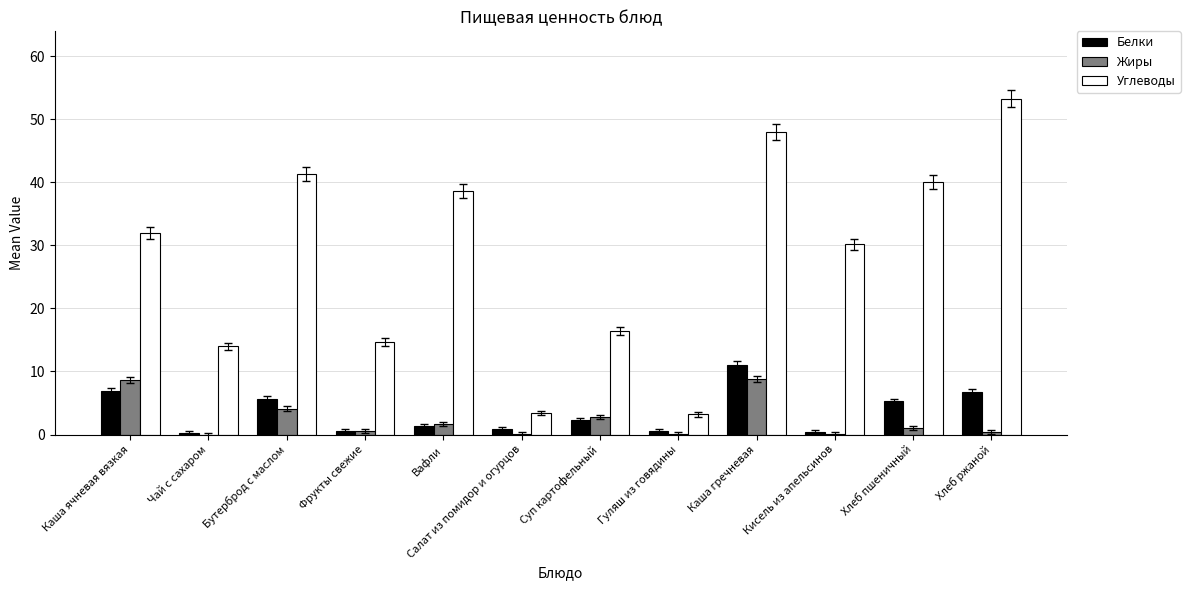

How many groups of bars are there?

12